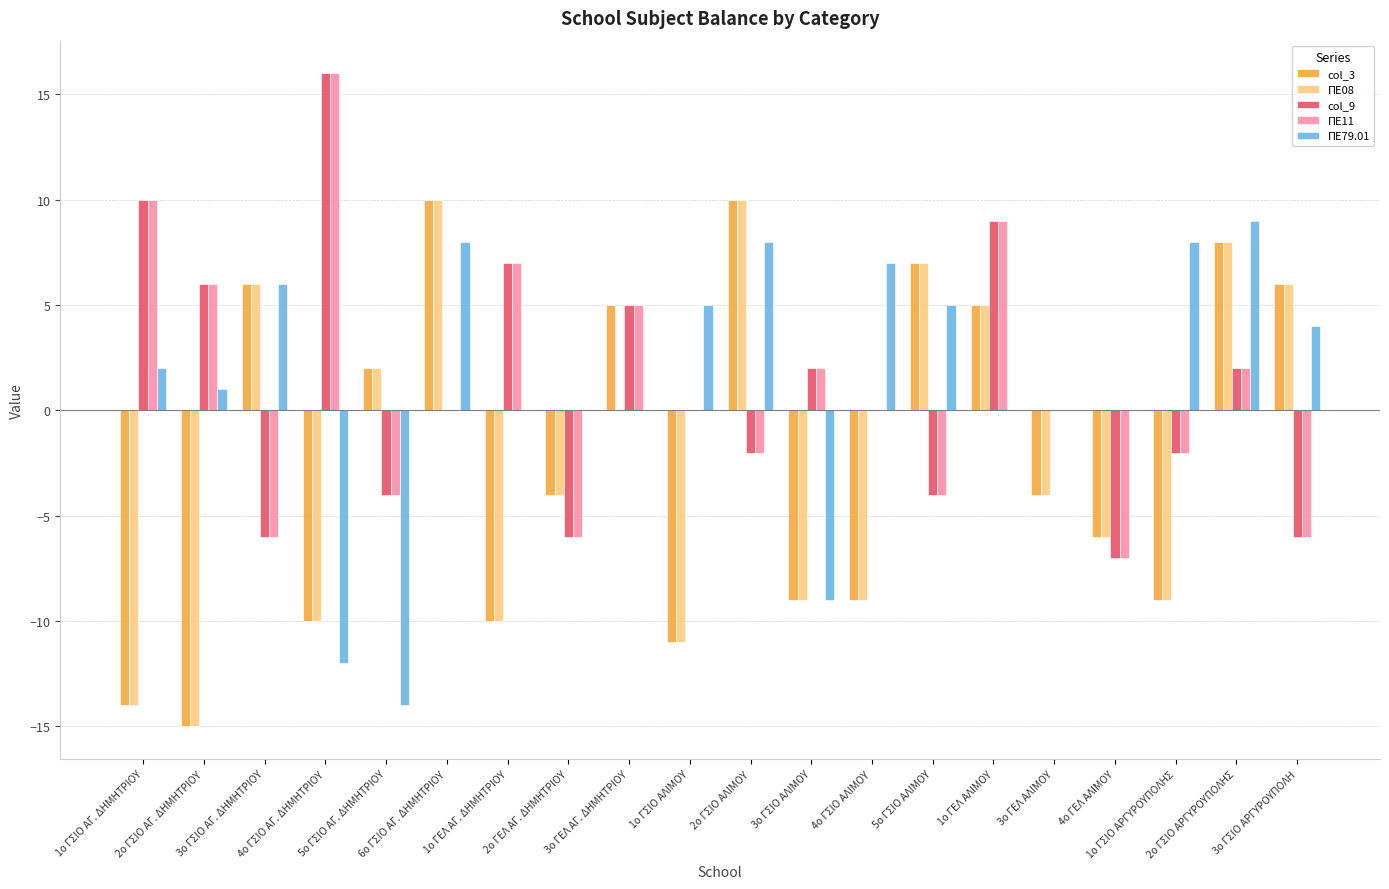

Reading left to right, transcribe all the data shown in this chart.

col_3: -14	-15	6	-10	2	10	-10	-4	5	-11	10	-9	-9	7	5	-4	-6	-9	8	6
ΠΕ08: -14	-15	6	-10	2	10	-10	-4	0	-11	10	-9	-9	7	5	-4	-6	-9	8	6
col_9: 10	6	-6	16	-4	0	7	-6	5	0	-2	2	0	-4	9	0	-7	-2	2	-6
ΠΕ11: 10	6	-6	16	-4	0	7	-6	5	0	-2	2	0	-4	9	0	-7	-2	2	-6
ΠΕ79.01: 2	1	6	-12	-14	8	0	0	0	5	8	-9	7	5	0	0	0	8	9	4